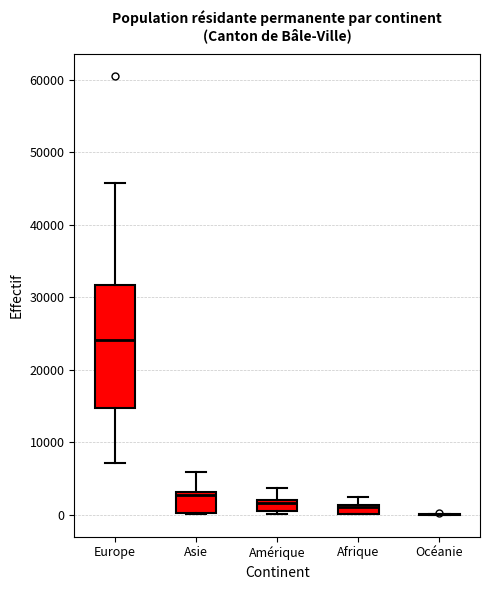

Where is the upper edge of the box for Afrique on the y-axis? The values are not printed on the chart, so give them approximately, as read against the axis.

1000